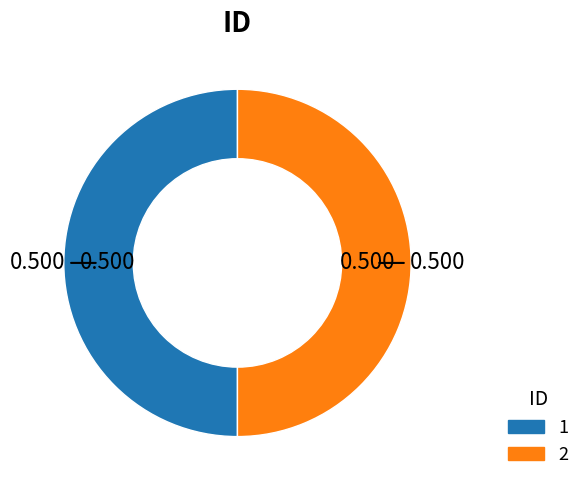

Is it true that 2 is 43% of the pie?

False